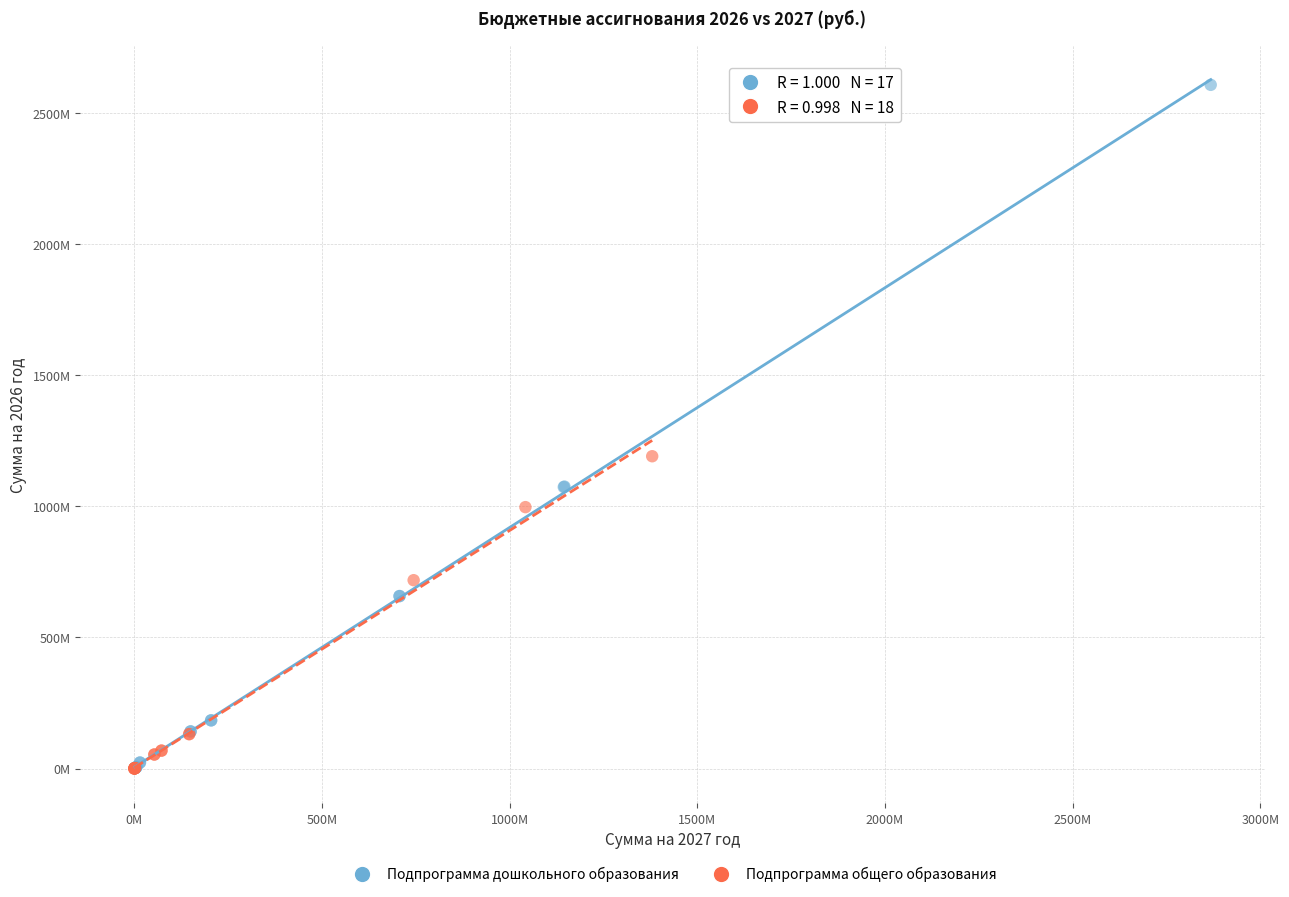

Which series has the widest spread of Y values?

Подпрограмма дошкольного образования